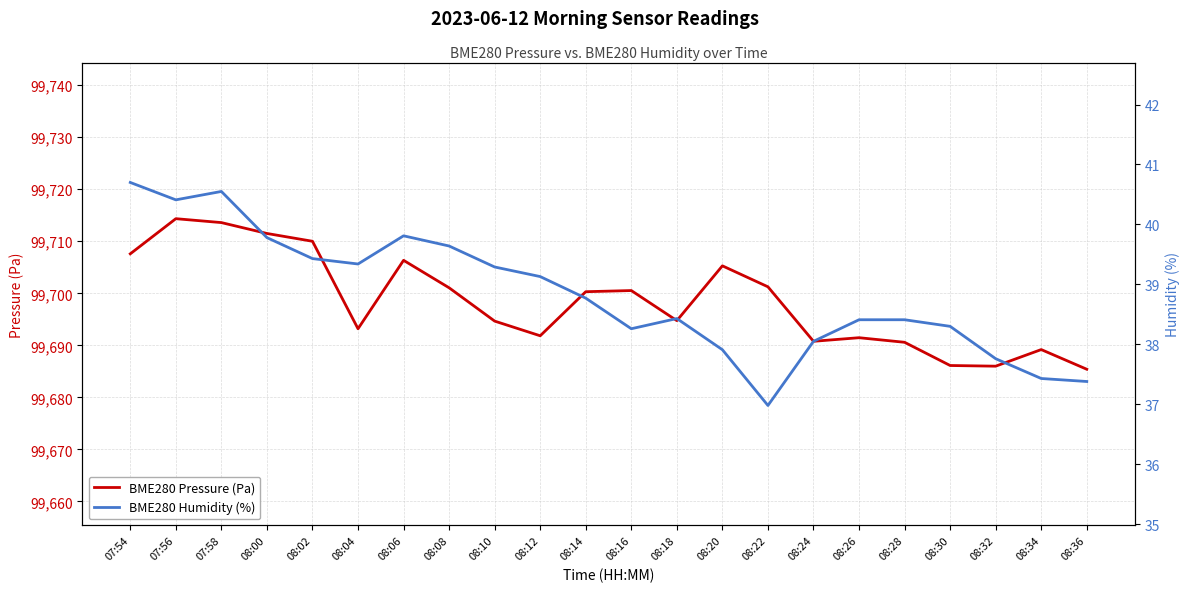

The BME280 Pressure (Pa) series shows 99706.3 at 08:06. True or false?

True